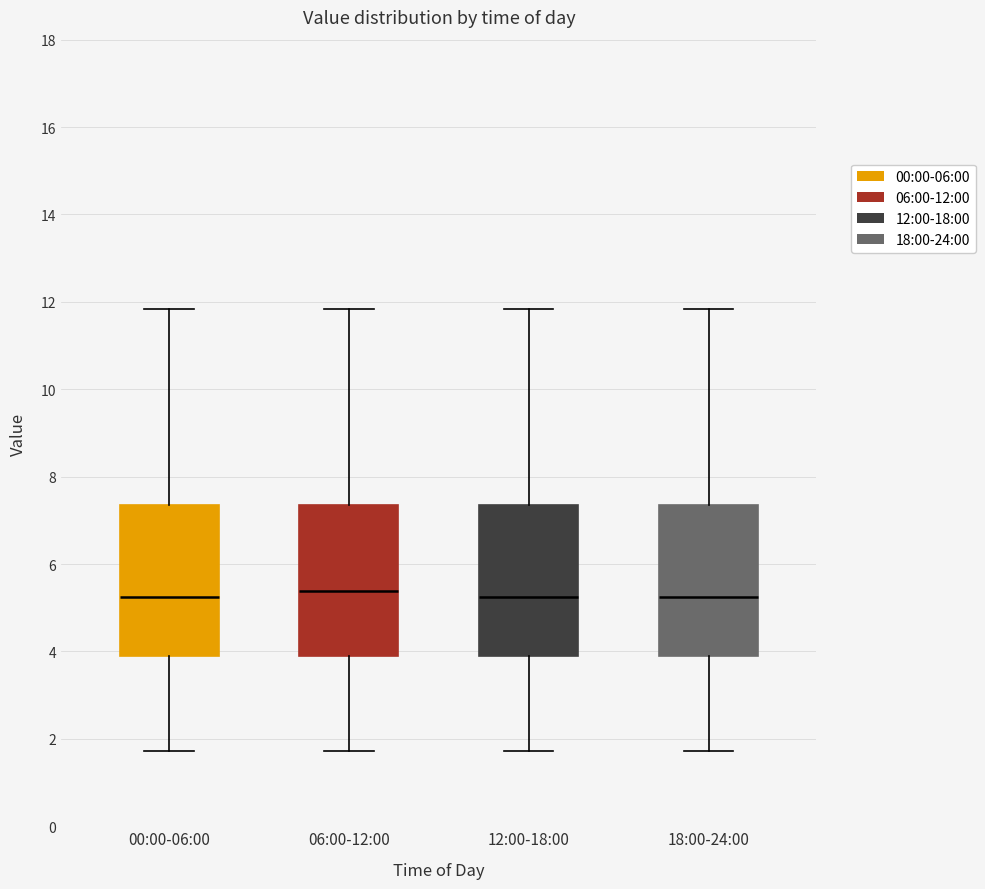

Reading left to right, transcribe this box plot: for each box, give where its median line is, the range the box spans, and where its two whiskers end, as read against the y-axis. The values are not printed on the chart, so give them approximately, as read against the axis.

00:00-06:00: median 5.2, box 4.0 to 7.4, whiskers 1.8 to 11.8
06:00-12:00: median 5.4, box 4.0 to 7.4, whiskers 1.8 to 11.8
12:00-18:00: median 5.2, box 4.0 to 7.4, whiskers 1.8 to 11.8
18:00-24:00: median 5.2, box 4.0 to 7.4, whiskers 1.8 to 11.8